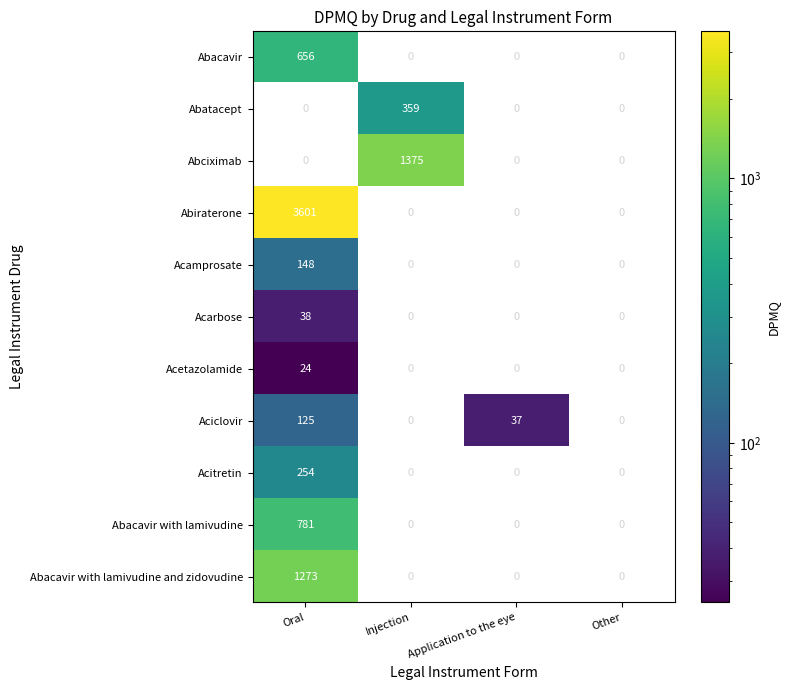

What is the maximum value shown in the chart?

3601